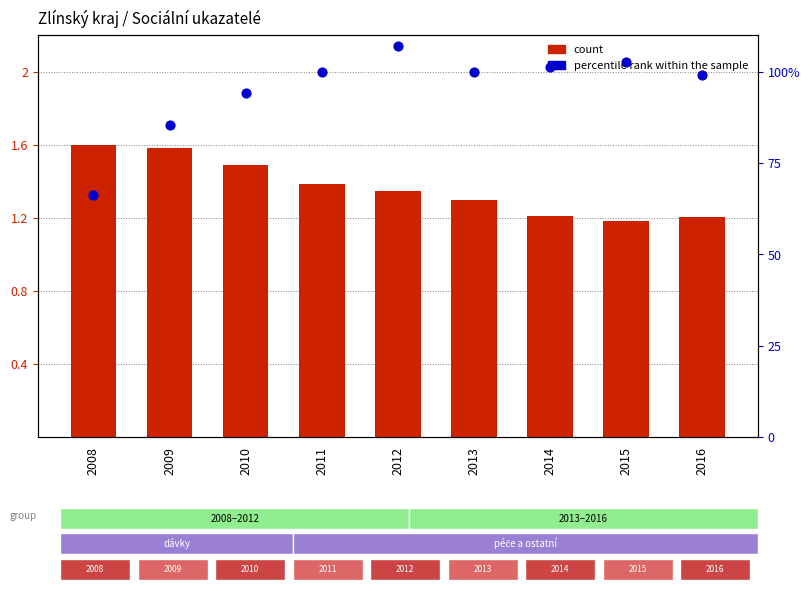

Which series has the largest total across all categories?

percentile rank within the sample